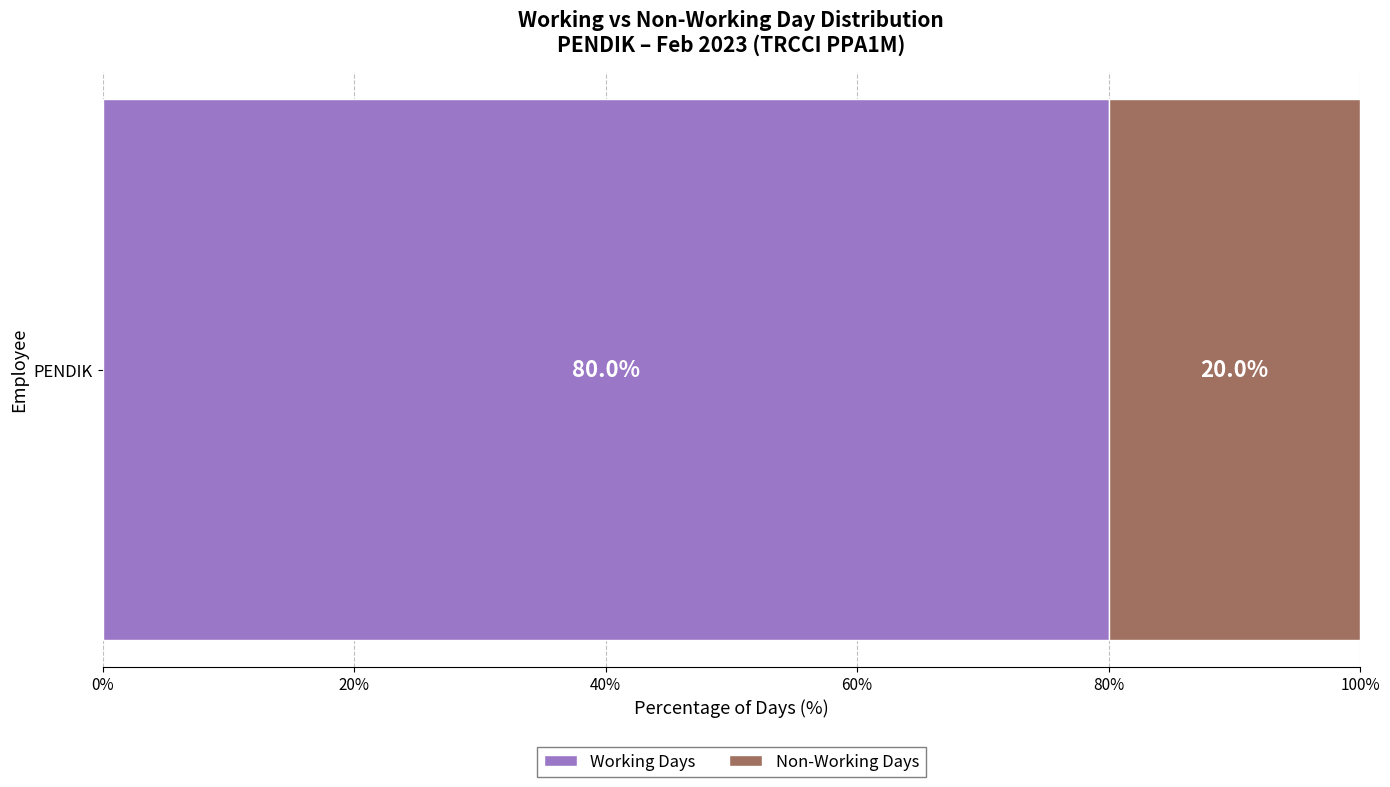

How many distinct data groups are displayed?

2